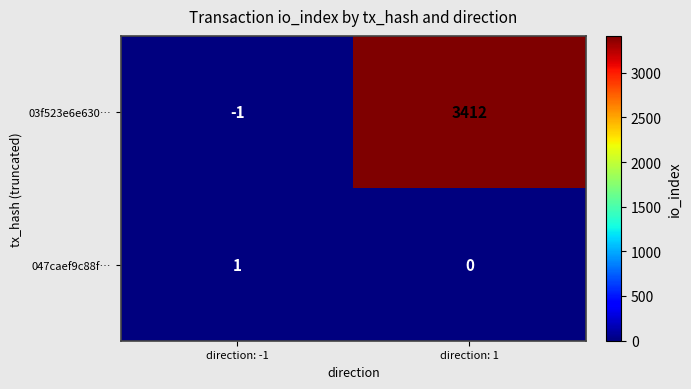

What is the sum of the 03f523e6e630… values at direction: -1 and direction: 1?

3411